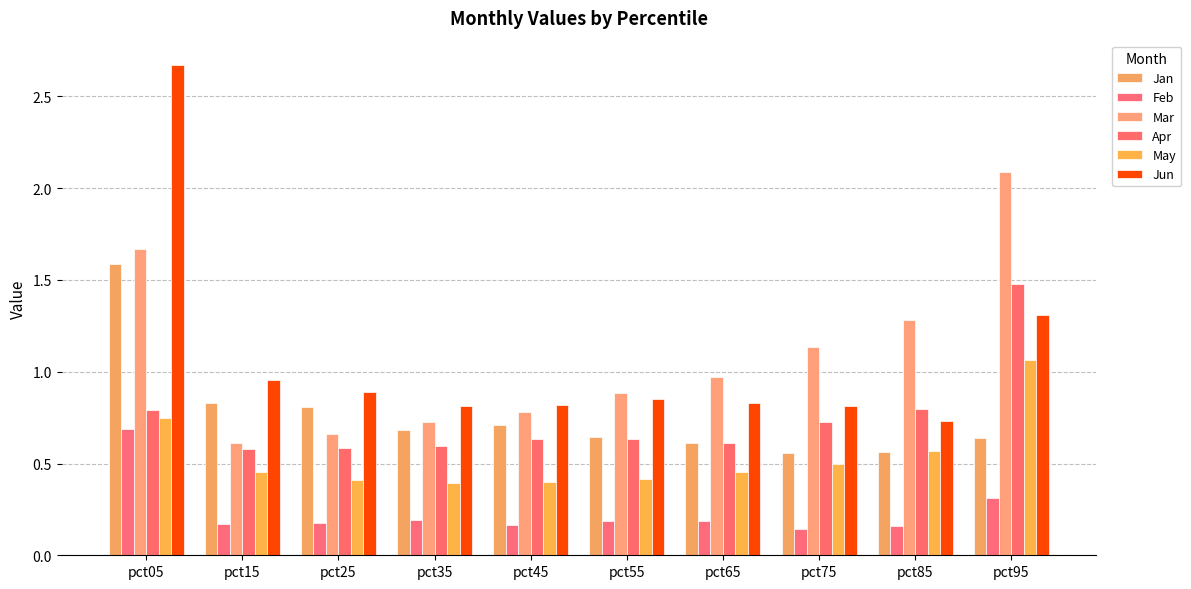

The value of Feb at pct45 is 0.2. True or false?

True